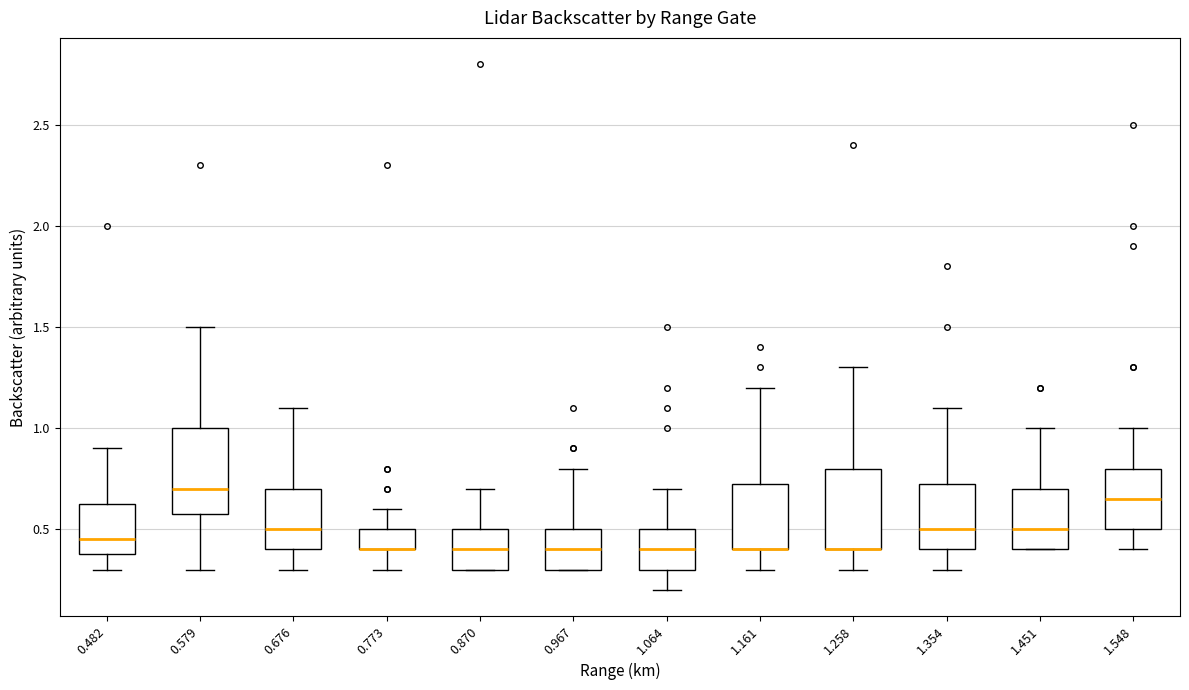

Reading left to right, read every box against the y-axis: the position of its median line, the range the box covers, and the ends of its whiskers. The values are not printed on the chart, so give them approximately, as read against the axis.

0.482: median 0.45, box 0.40 to 0.65, whiskers 0.30 to 0.90
0.579: median 0.70, box 0.60 to 1.00, whiskers 0.30 to 1.50
0.676: median 0.50, box 0.40 to 0.70, whiskers 0.30 to 1.10
0.773: median 0.40 (drawn on the box's lower edge), box 0.40 to 0.50, whiskers 0.30 to 0.60
0.870: median 0.40, box 0.30 to 0.50, whiskers 0.30 to 0.70
0.967: median 0.40, box 0.30 to 0.50, whiskers 0.30 to 0.80
1.064: median 0.40, box 0.30 to 0.50, whiskers 0.20 to 0.70
1.161: median 0.40 (drawn on the box's lower edge), box 0.40 to 0.75, whiskers 0.30 to 1.20
1.258: median 0.40 (drawn on the box's lower edge), box 0.40 to 0.80, whiskers 0.30 to 1.30
1.354: median 0.50, box 0.40 to 0.75, whiskers 0.30 to 1.10
1.451: median 0.50, box 0.40 to 0.70, whiskers 0.40 to 1.00
1.548: median 0.65, box 0.50 to 0.80, whiskers 0.40 to 1.00